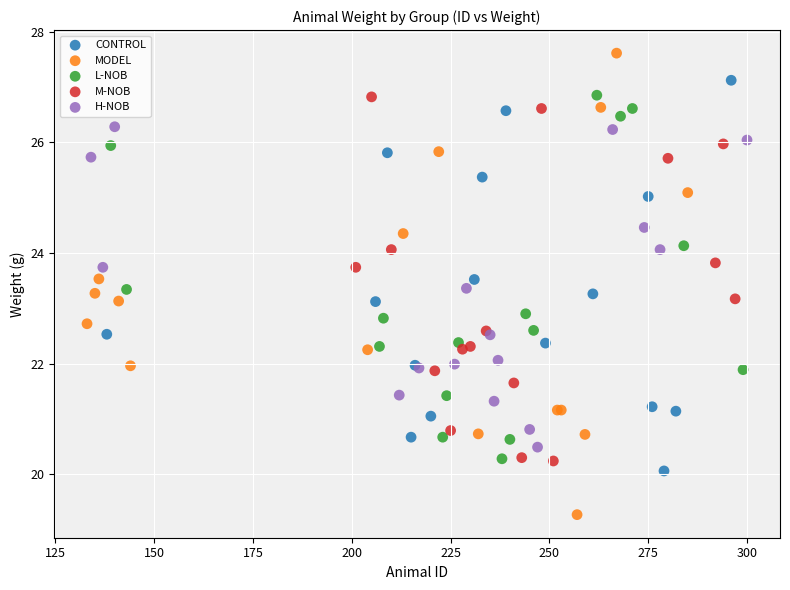

Which series has the largest Y range (max minus min)?

MODEL